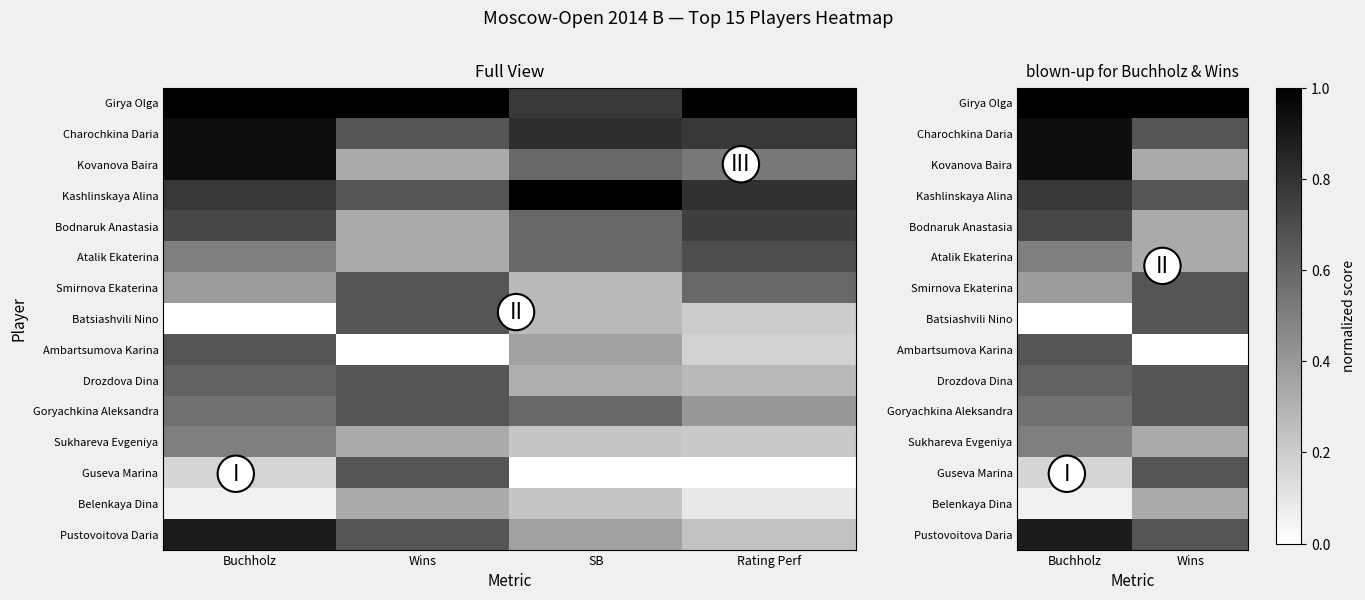

What is the sum of the Charochkina Daria values at Wins and Buchholz?

1.6